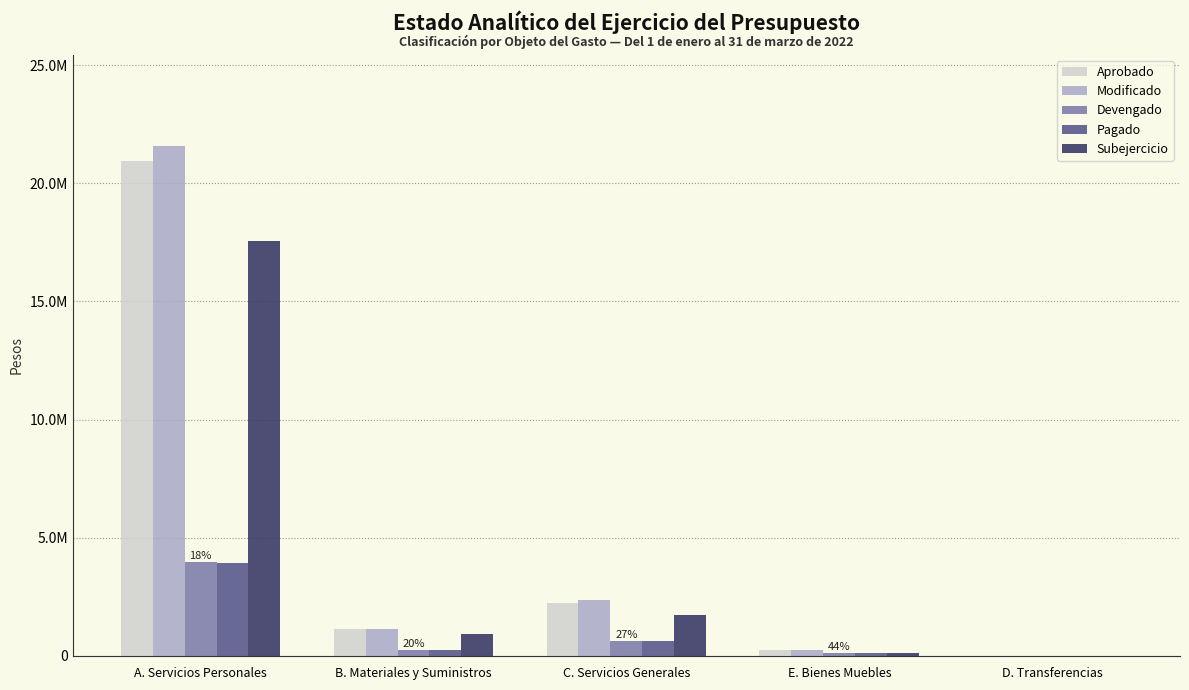

Which series has the widest spread of values?

Modificado